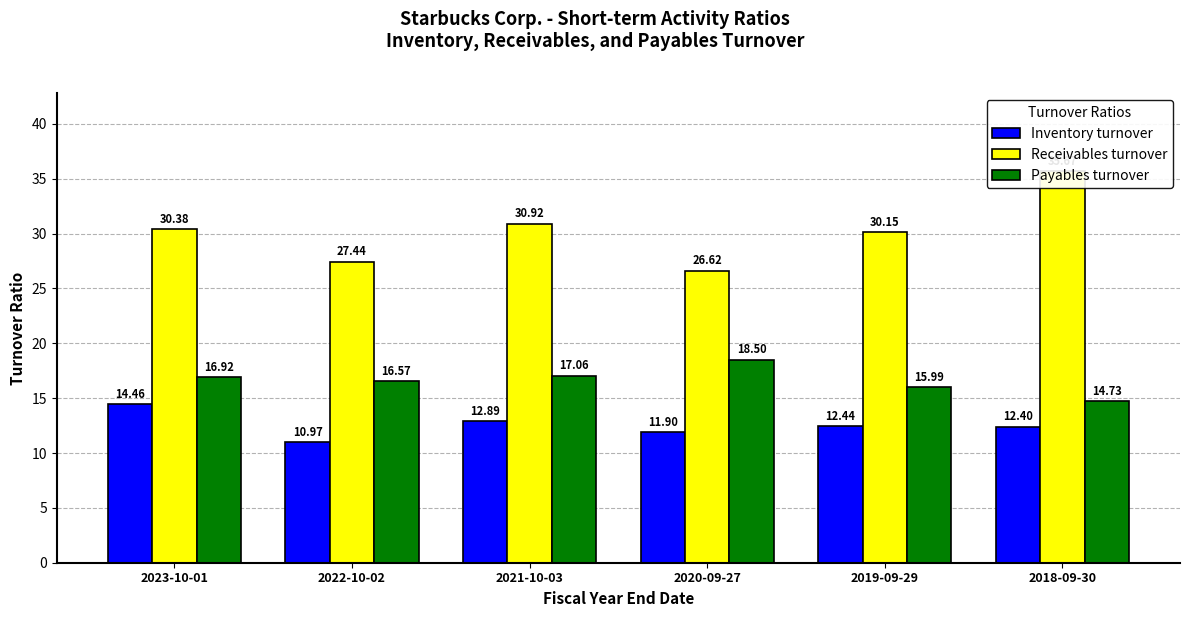

How many distinct data groups are displayed?

3